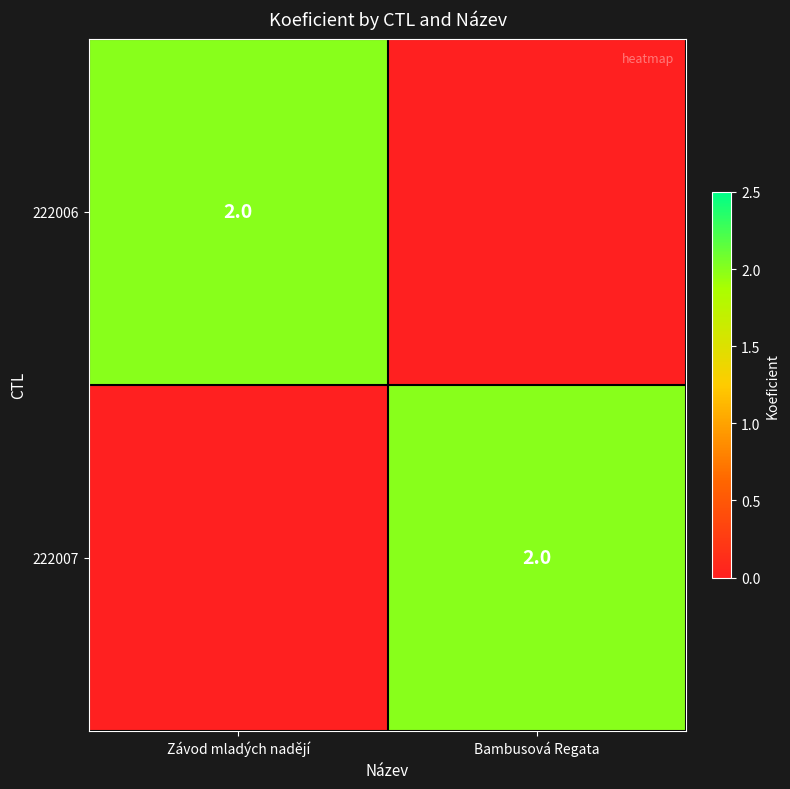

True or false: 222006 has a value of 3 at Závod mladých nadějí.

False